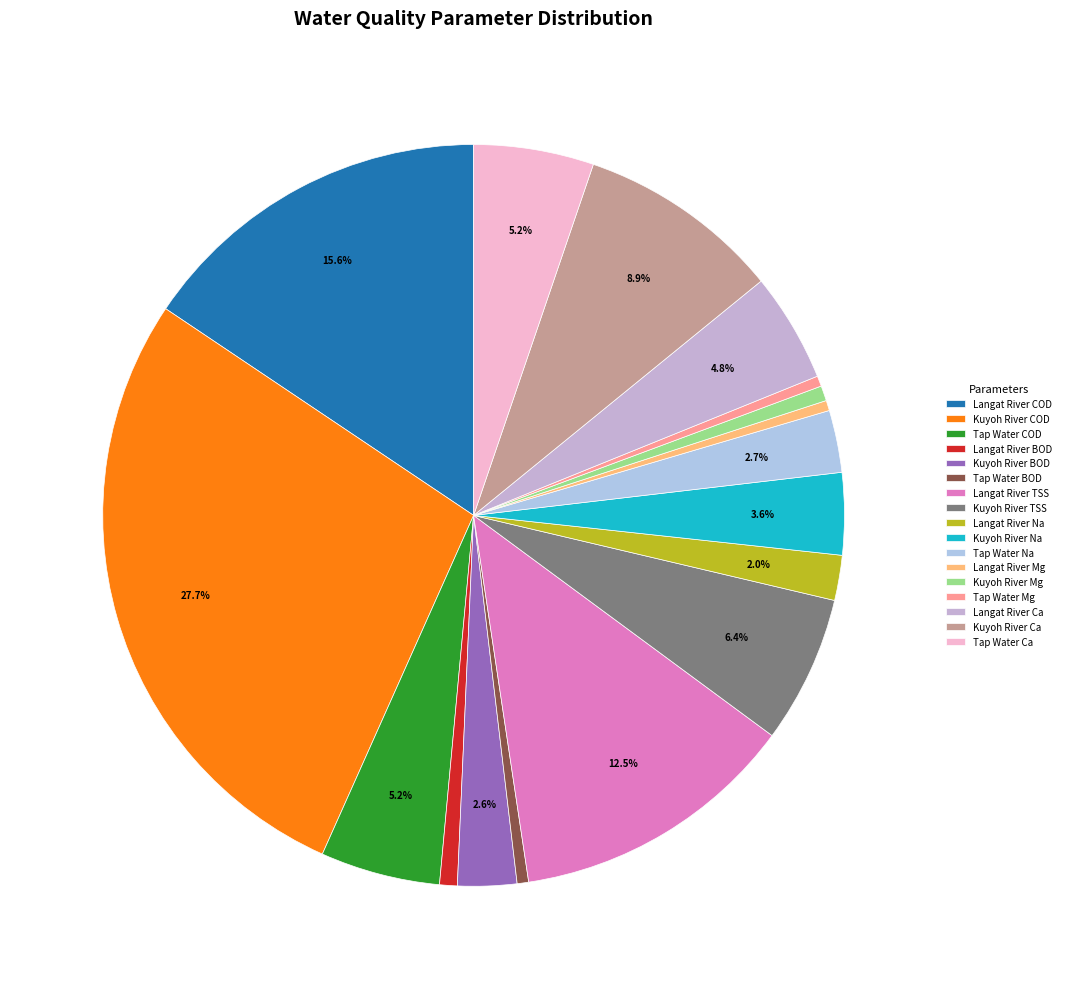

What is the largest slice in the pie chart?

Kuyoh River COD